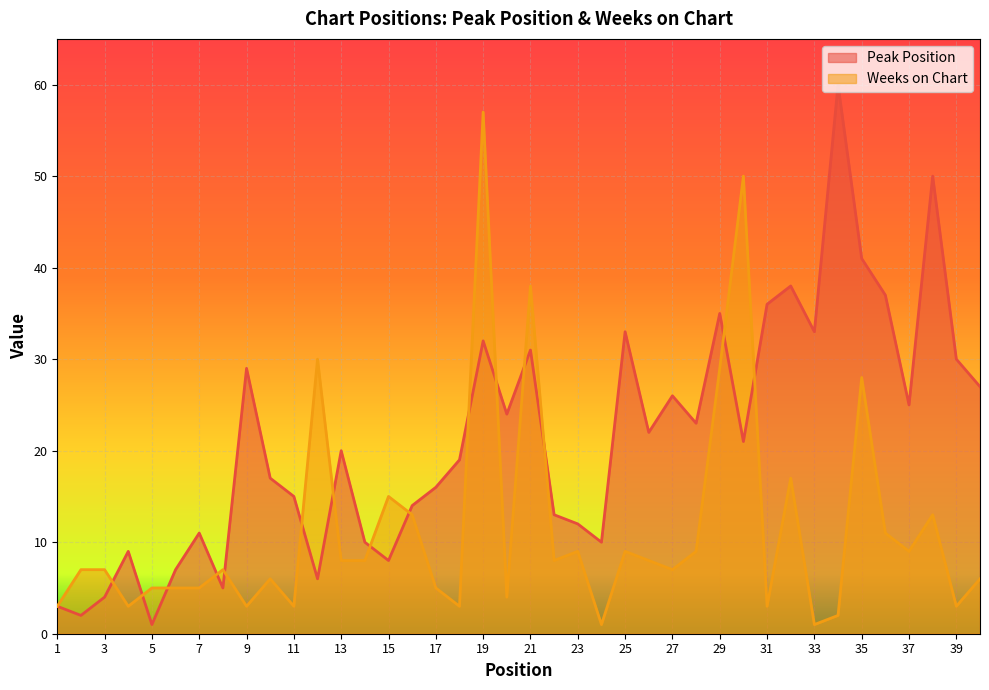

Is the value of Weeks on Chart at 8 greater than the value of Peak Position at 15?

No